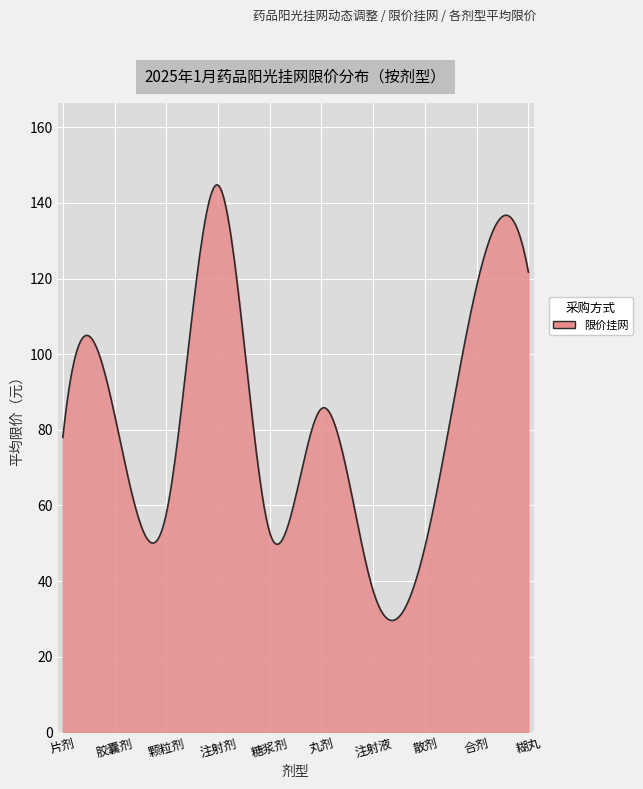

What is the difference between the maximum and minimum values?

115.2